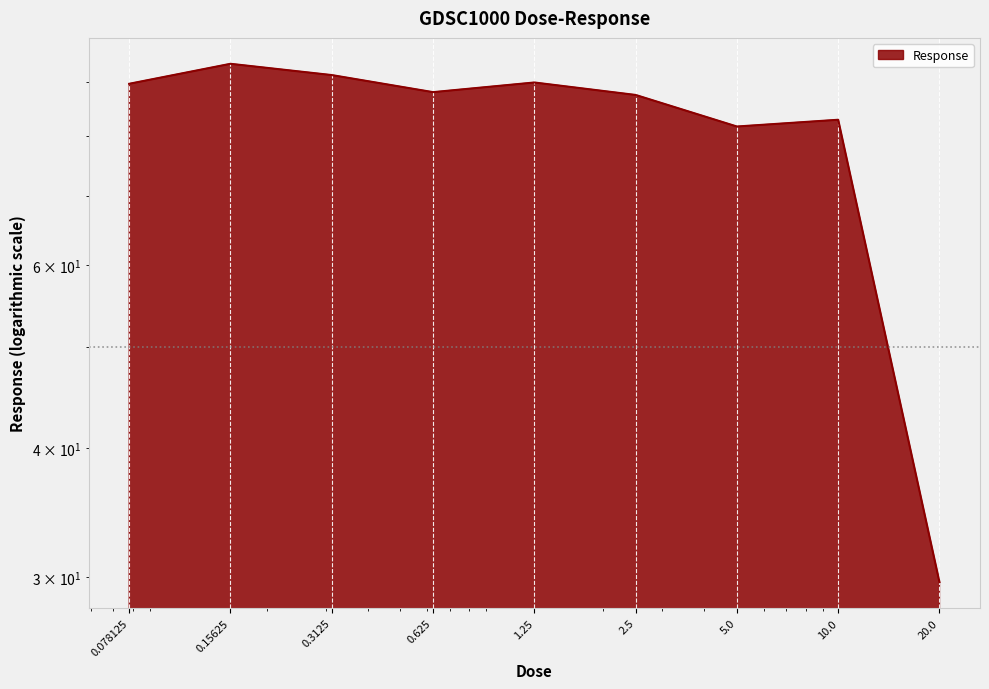

Which label corresponds to the smallest value in the chart?

20.0